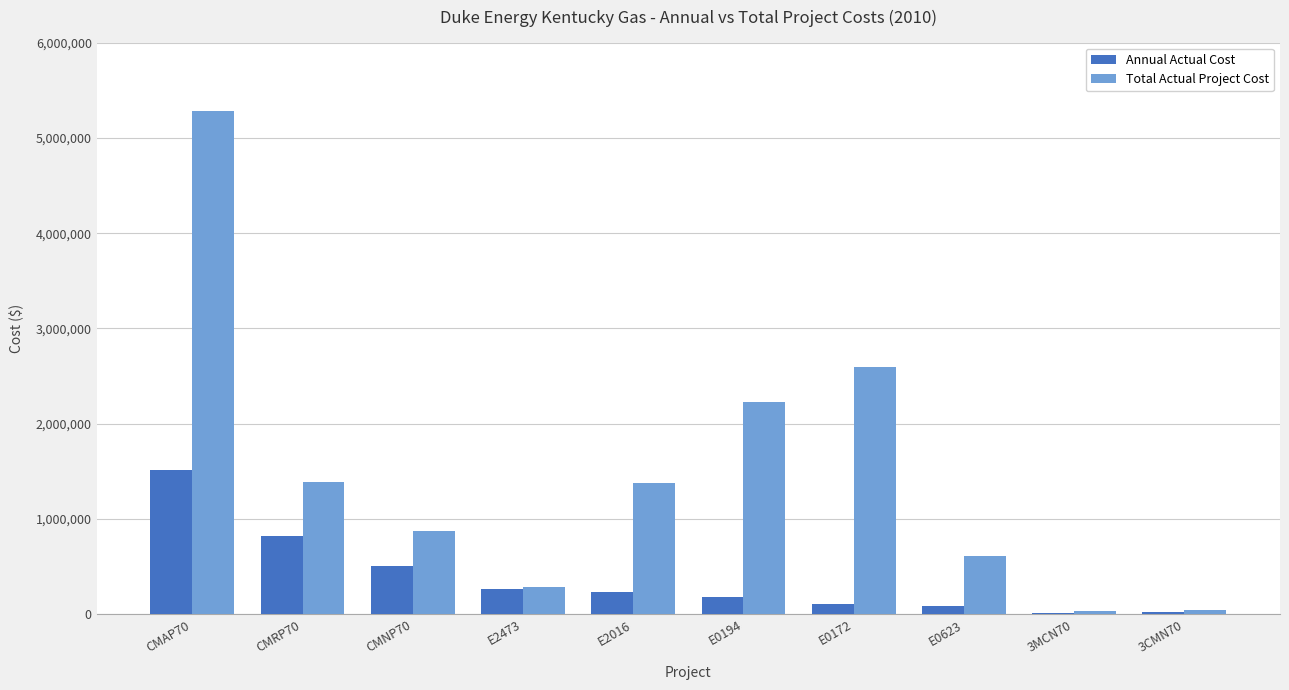

Between CMNP70 and E0194, which series saw the biggest shift?

Total Actual Project Cost